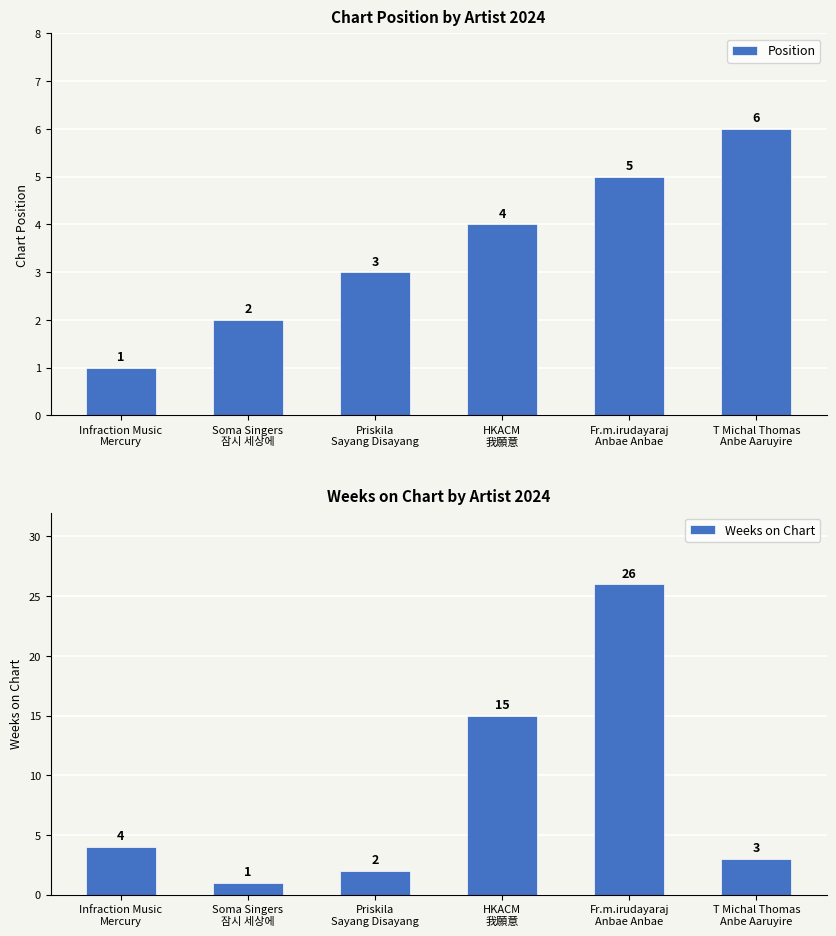

What is the average value of the Weeks on Chart series?

8